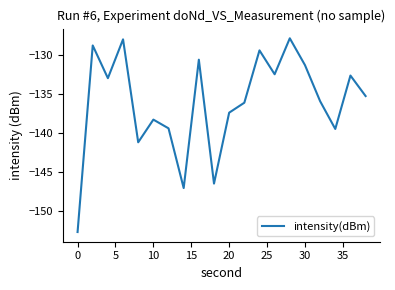

What is the smallest value displayed?

-152.7